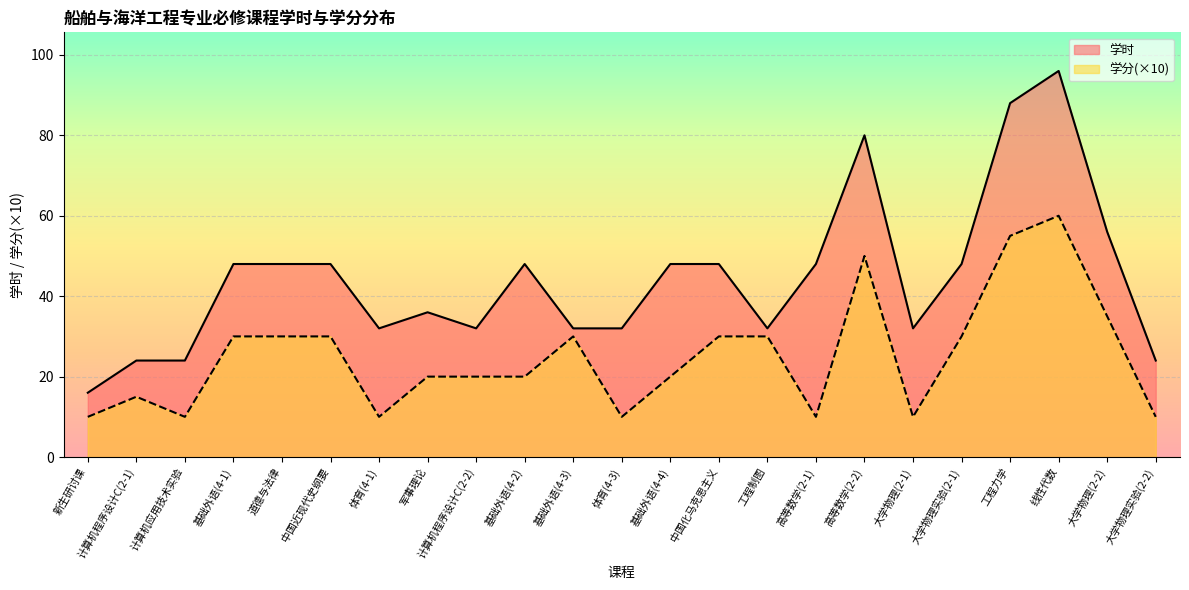

Reading left to right, what are all the values shown in this chart?

学时: 新生研讨课=16	计算机程序设计C(2-1)=24	计算机应用技术实验=24	基础外语(4-1)=48	道德与法律=48	中国近现代史纲要=48	体育(4-1)=32	军事理论=36	计算机程序设计C(2-2)=32	基础外语(4-2)=48	基础外语(4-3)=32	体育(4-3)=32	基础外语(4-4)=48	中国化马克思主义=48	工程制图=32	高等数学(2-1)=48	高等数学(2-2)=80	大学物理(2-1)=32	大学物理实验(2-1)=48	工程力学=88	线性代数=96	大学物理(2-2)=56	大学物理实验(2-2)=24
学分: 新生研讨课=10	计算机程序设计C(2-1)=15	计算机应用技术实验=10	基础外语(4-1)=30	道德与法律=30	中国近现代史纲要=30	体育(4-1)=10	军事理论=20	计算机程序设计C(2-2)=20	基础外语(4-2)=20	基础外语(4-3)=30	体育(4-3)=10	基础外语(4-4)=20	中国化马克思主义=30	工程制图=30	高等数学(2-1)=10	高等数学(2-2)=50	大学物理(2-1)=10	大学物理实验(2-1)=30	工程力学=55	线性代数=60	大学物理(2-2)=35	大学物理实验(2-2)=10